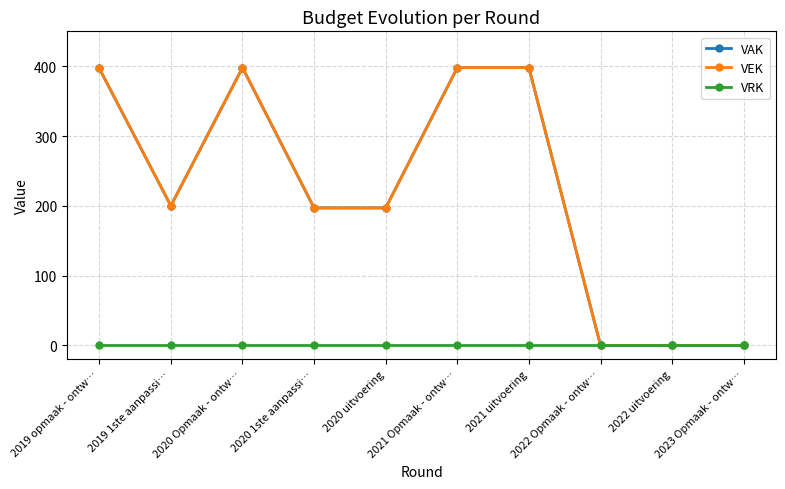

Which label corresponds to the smallest value in the chart?

2022 Opmaak - ontw…